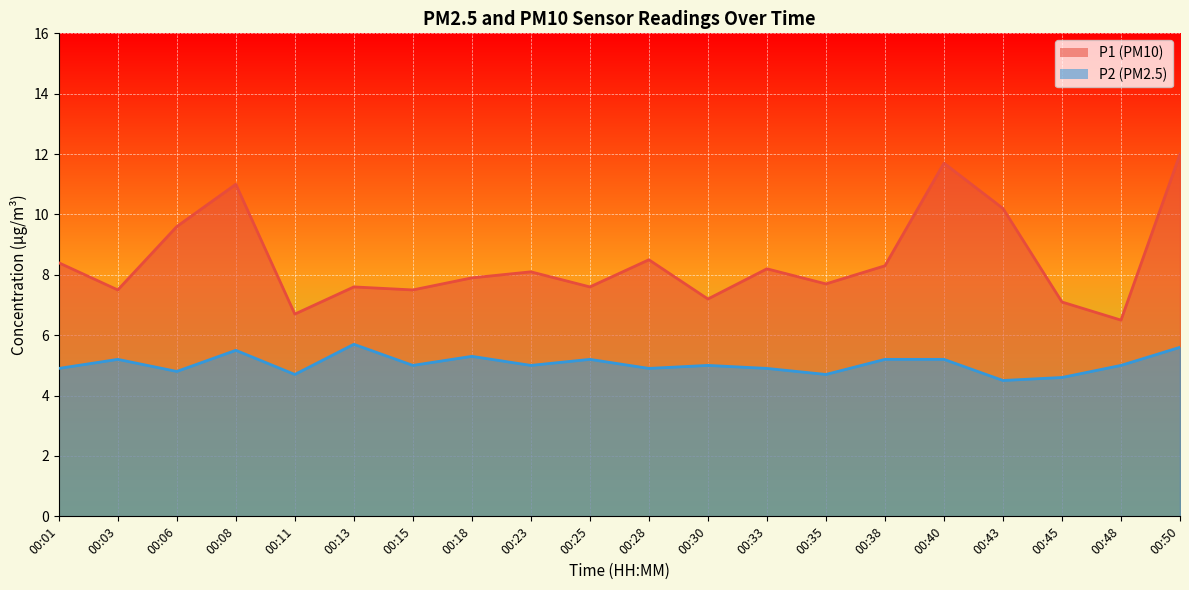

What is the maximum value for P1?

12.0